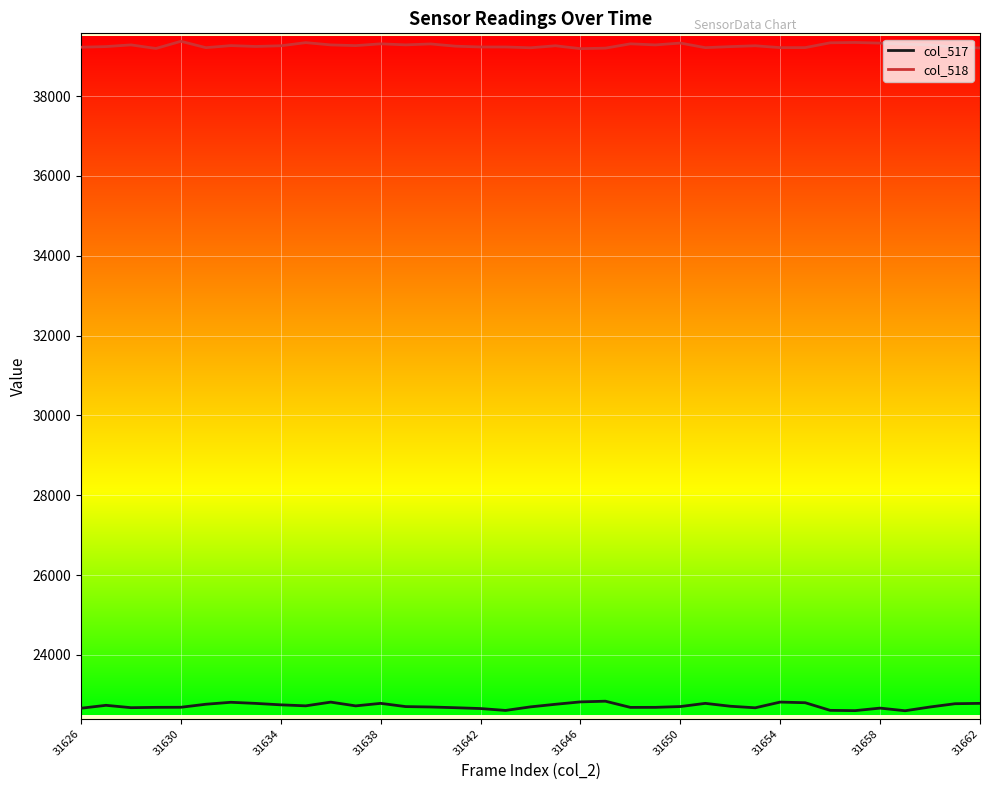

True or false: col_517 and col_518 cross at least once.

False